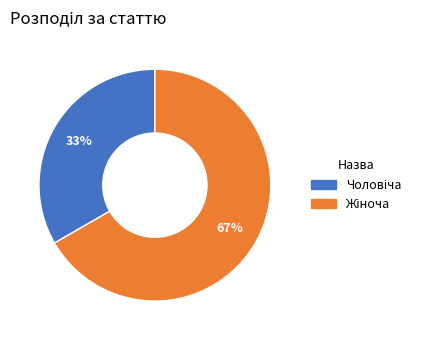

To the nearest percent, what is the average slice percentage?

50%